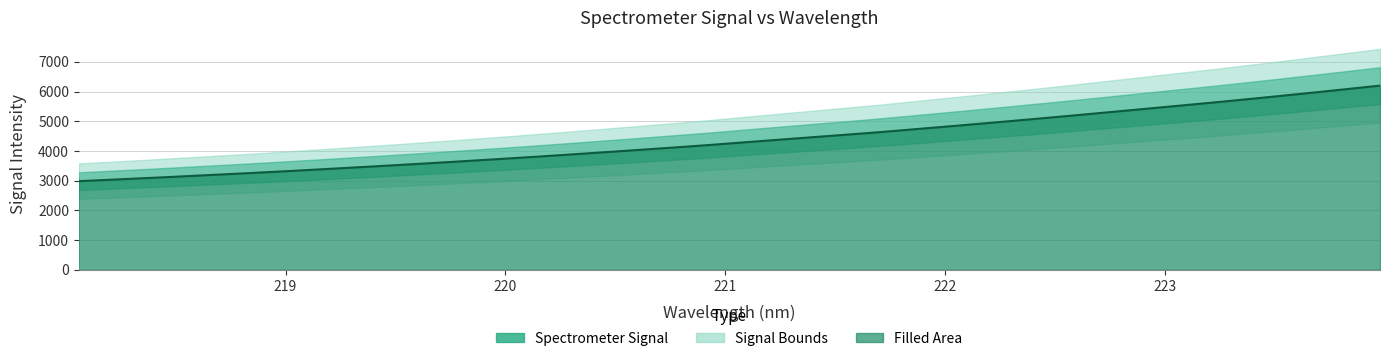

What is the difference between the maximum and second lowest values?

3152.1